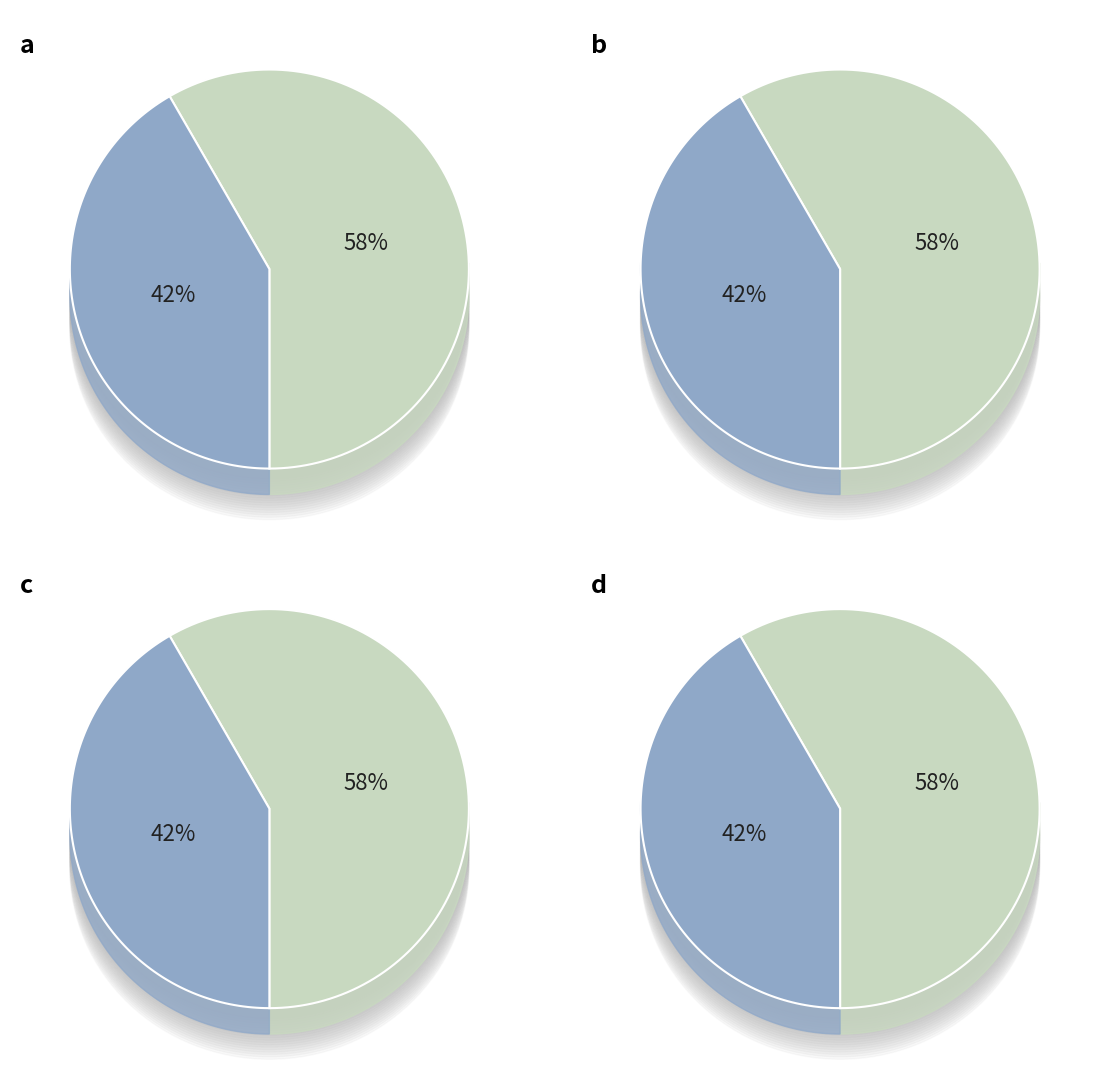

The Revista Colombiana de Ciencias Pecuarias slice represents 58% of the pie. True or false?

True